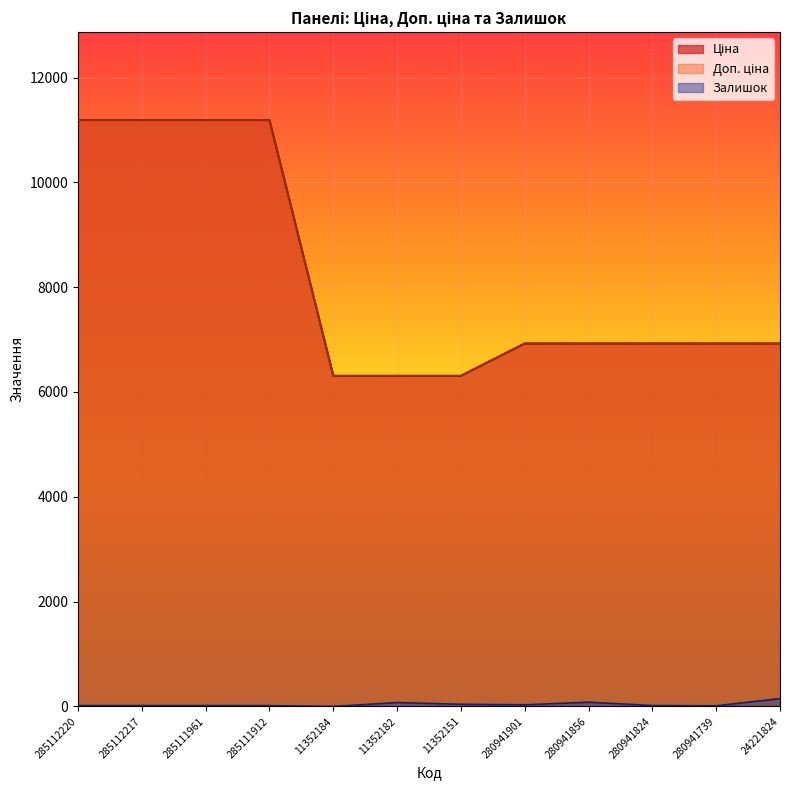

How many data points in Доп. ціна are above 6925?

9